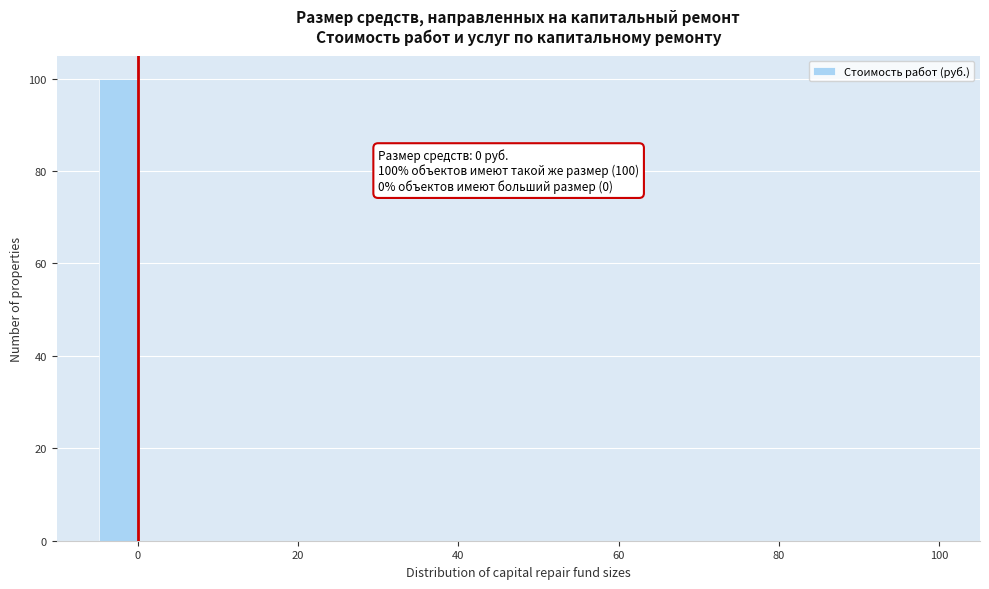

Read against the x-axis, roughly where is the centre of the tallest bar?

-2